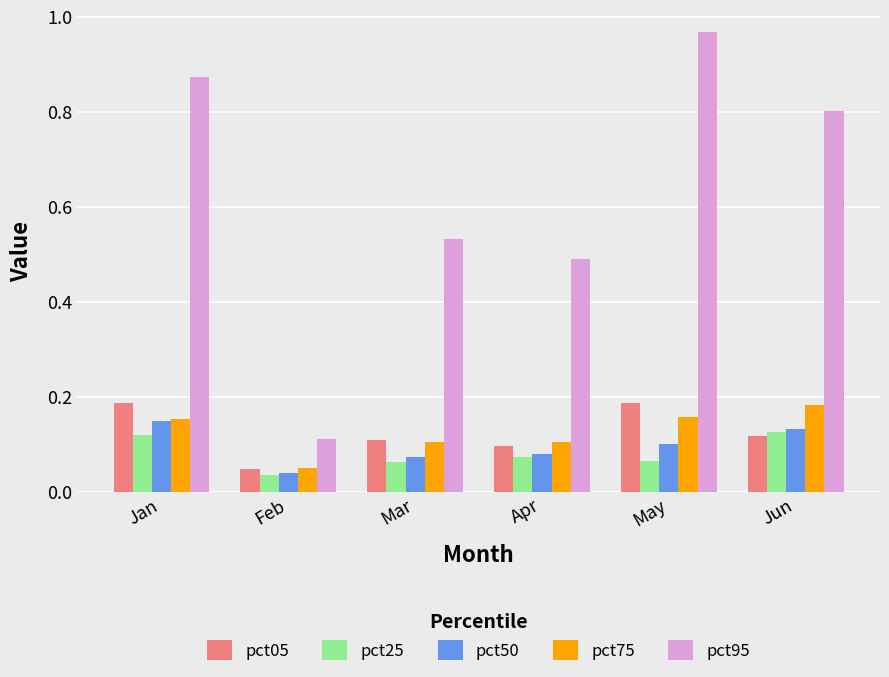

Which category has the highest value across all series?

May